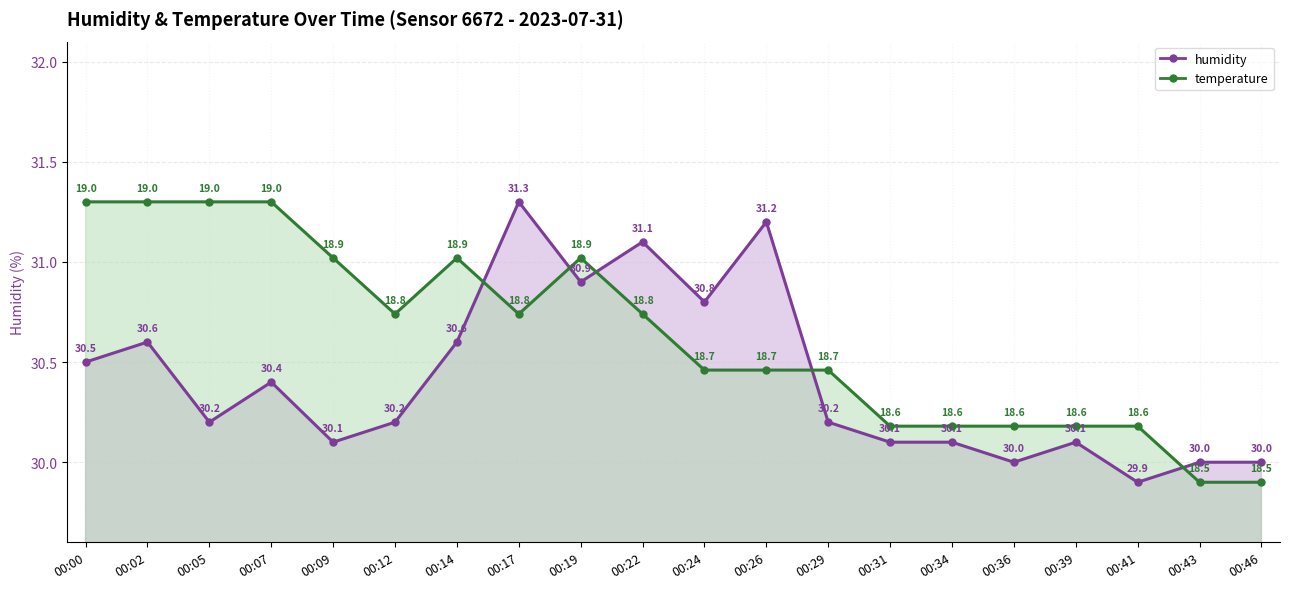

True or false: humidity has more than 2 interior local peaks.

True